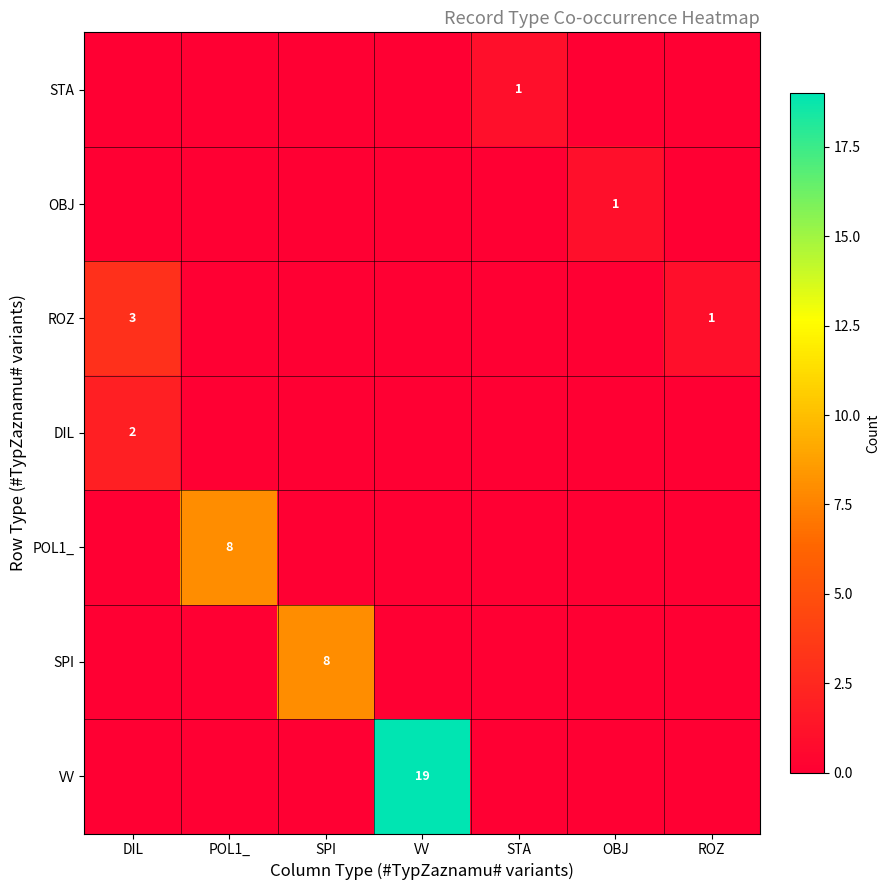

Is it true that VV equals -10 at SPI?

False